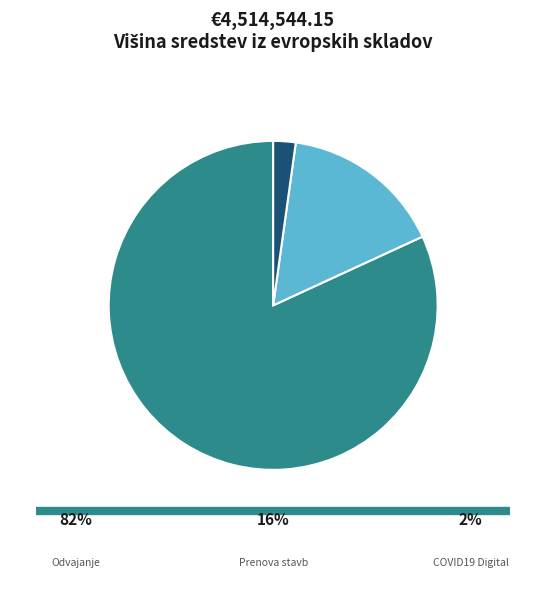

True or false: Odvajanje in čiščenje odpadne vode accounts for 82% of the total.

True